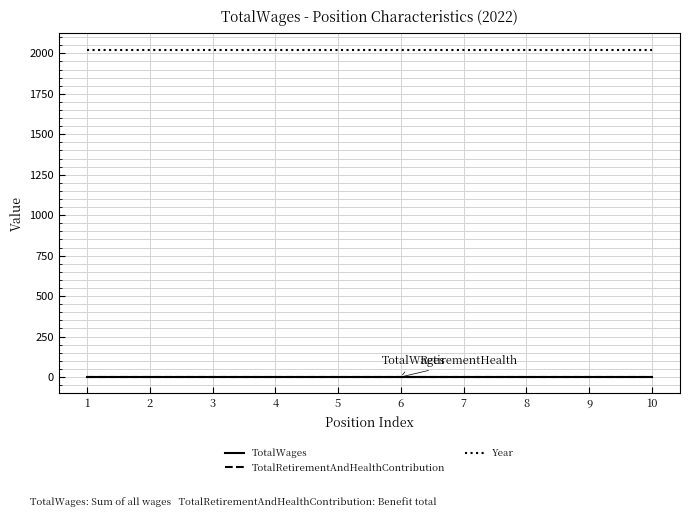

At which category does the chart reach its peak across all series?

1